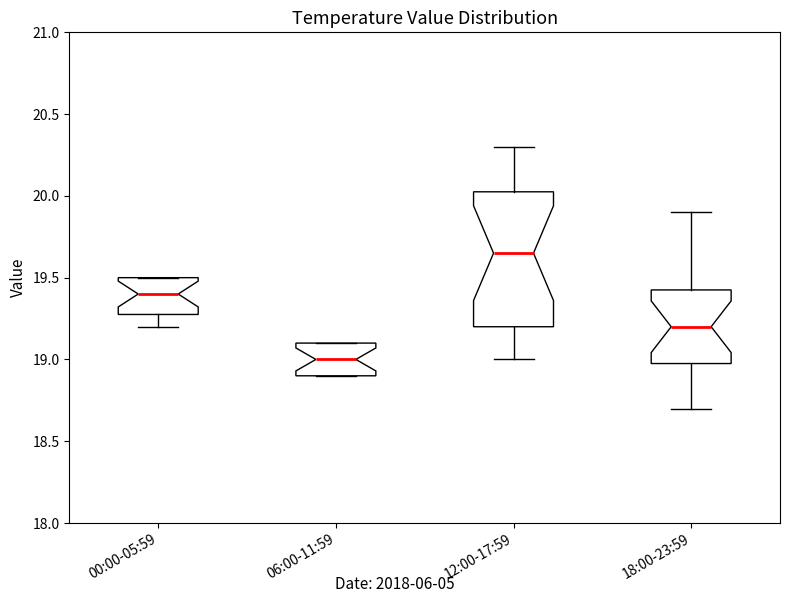

Reading left to right, read every box against the y-axis: the position of its median line, the range the box covers, and the ends of its whiskers. The values are not printed on the chart, so give them approximately, as read against the axis.

00:00-05:59: median 19.40, box 19.30 to 19.50, whiskers 19.20 to 19.50
06:00-11:59: median 19.00, box 18.90 to 19.10, whiskers 18.90 to 19.10
12:00-17:59: median 19.65, box 19.20 to 20.05, whiskers 19.00 to 20.30
18:00-23:59: median 19.20, box 19.00 to 19.45, whiskers 18.70 to 19.90